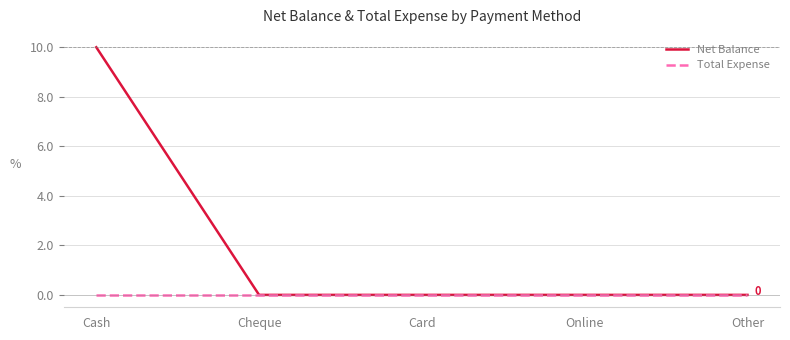

True or false: Net Balance has a value of 6 at Cheque.

False